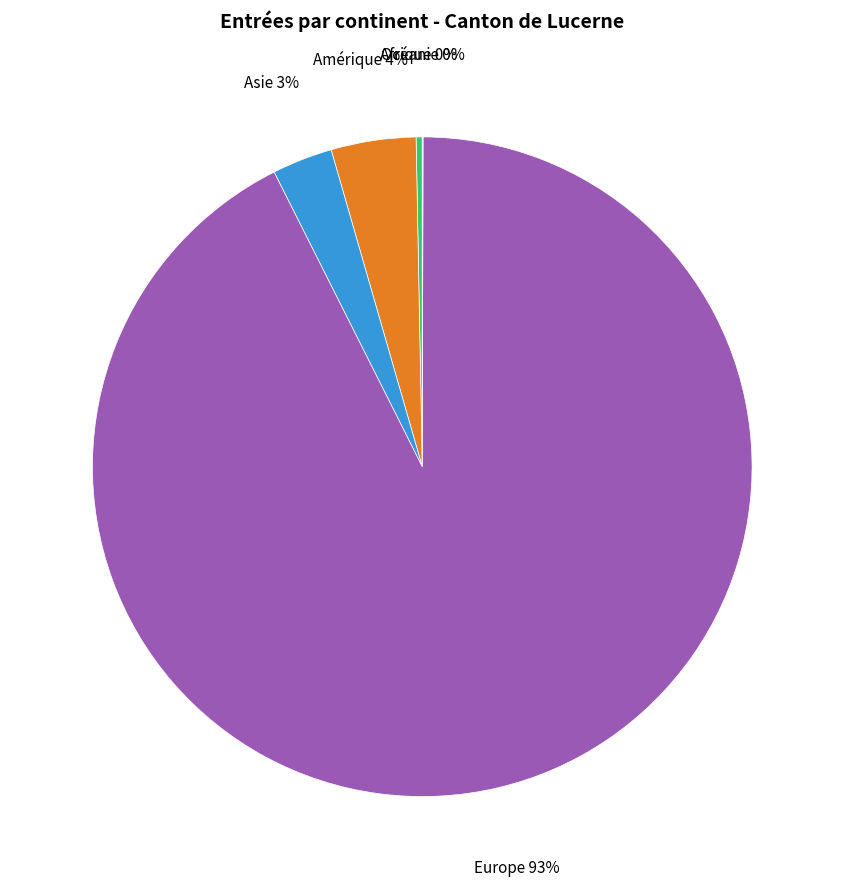

Is there any slice that represents more than half of the pie?

Yes